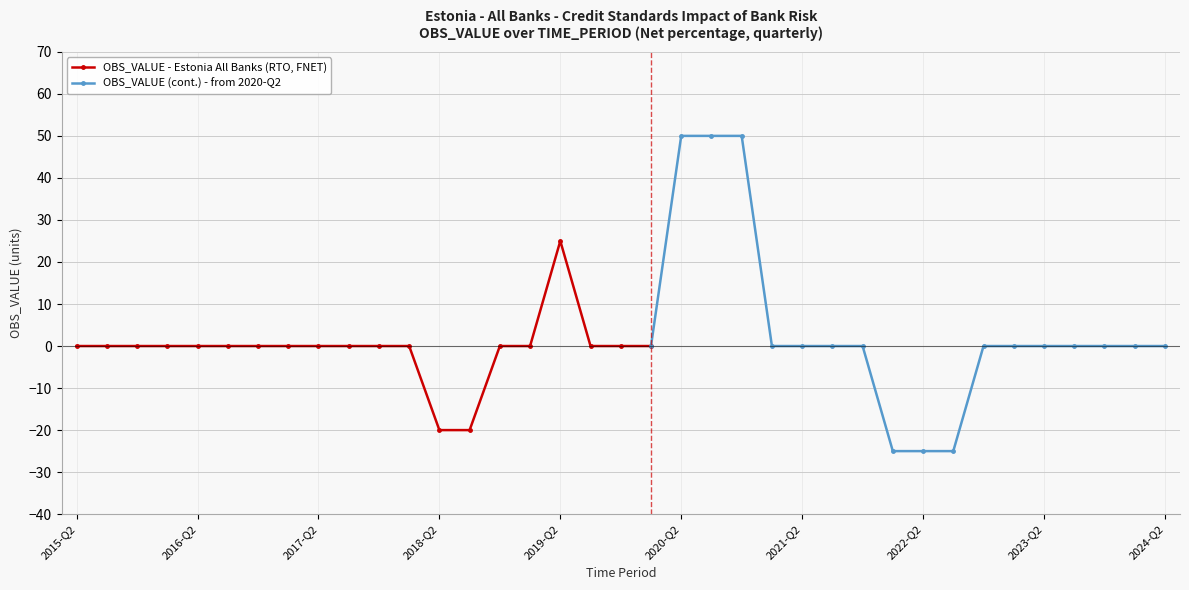

How many values are below 0?

2